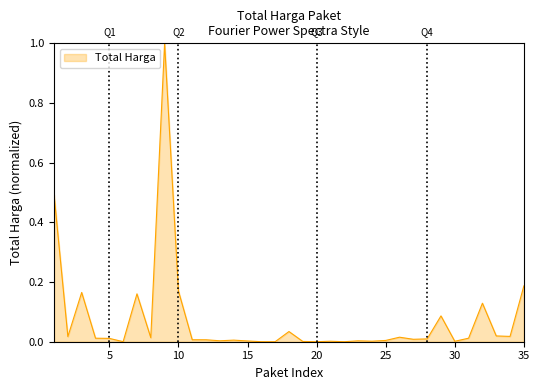

What is the maximum value shown in the chart?

1.0